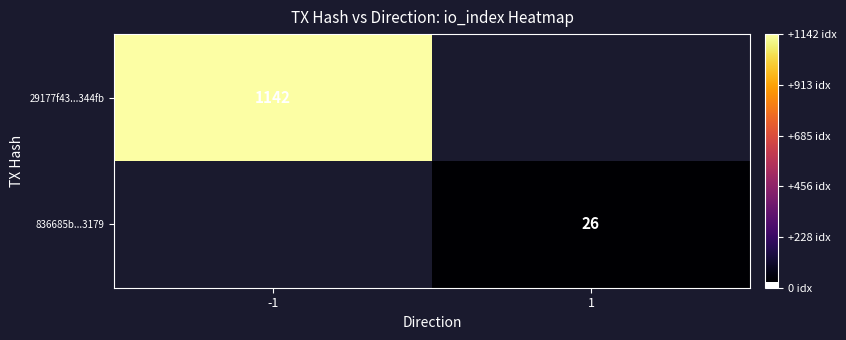

Is the value of 836685b...3179 at 1 greater than the value of 29177f43...344fb at -1?

No